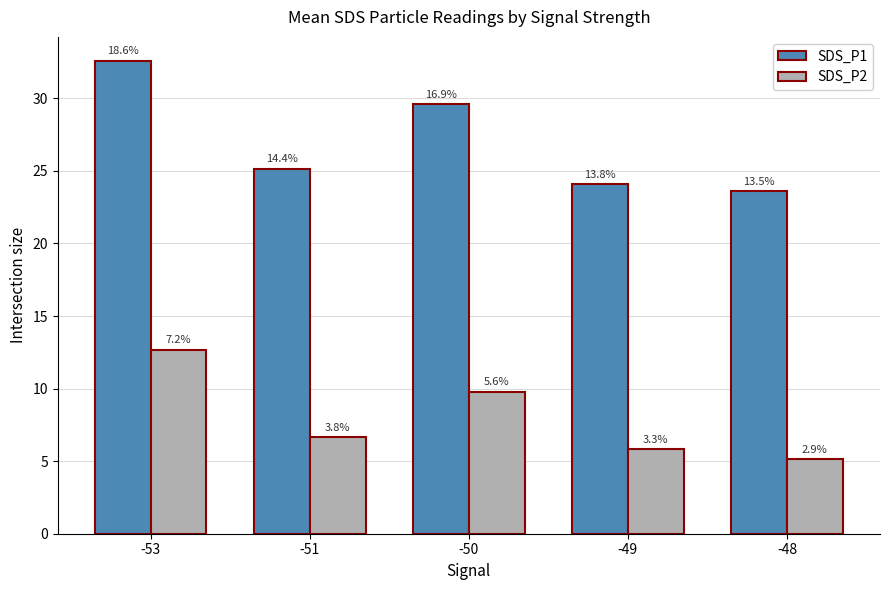

Which series changed the most between -51 and -49?

SDS_P1